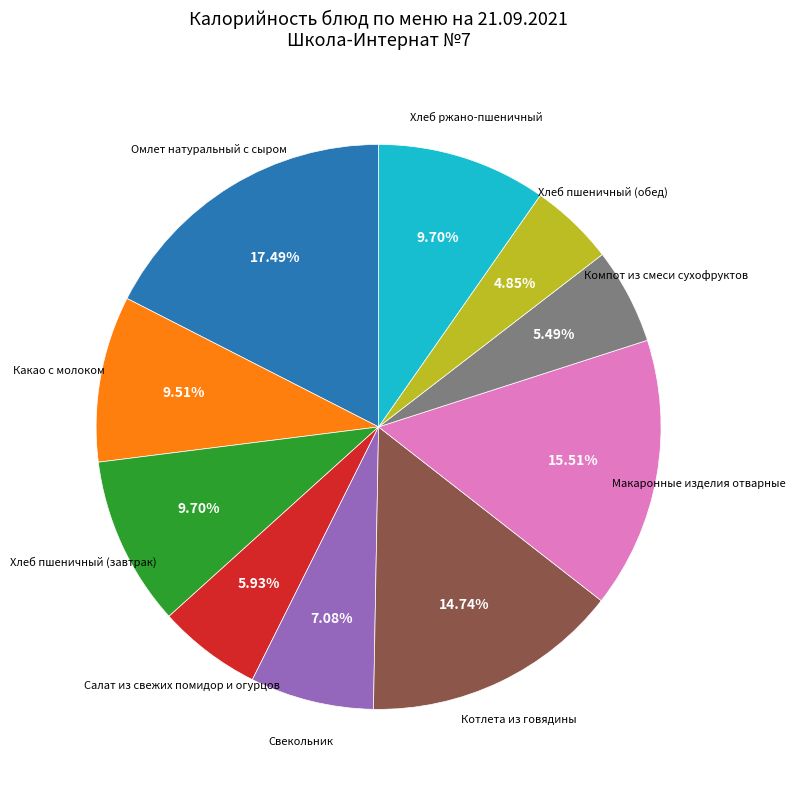

Is there a majority slice in this chart?

No